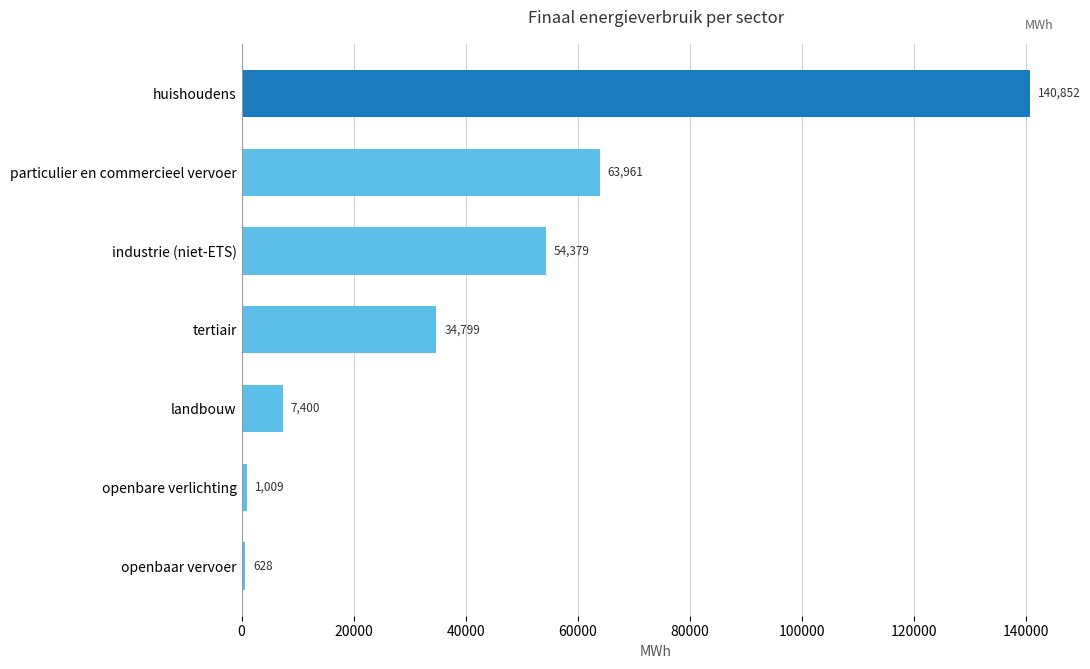

Between huishoudens and particulier en commercieel vervoer, which is larger?

huishoudens